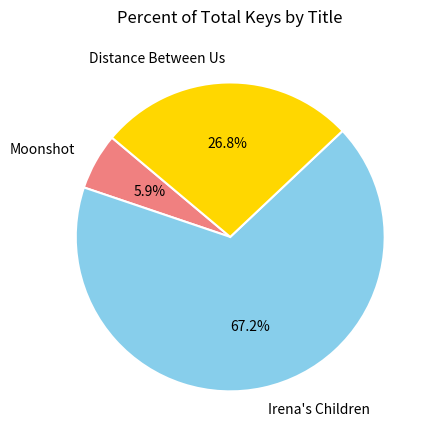

How many slices are in this pie chart?

3